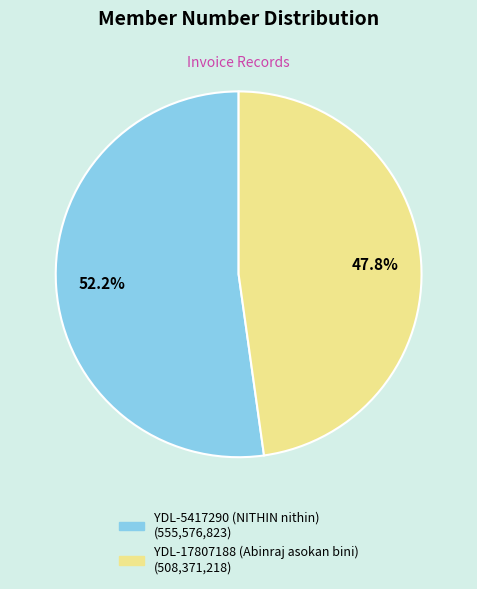

Which category has the biggest portion of the pie?

YDL-5417290 (NITHIN nithin)